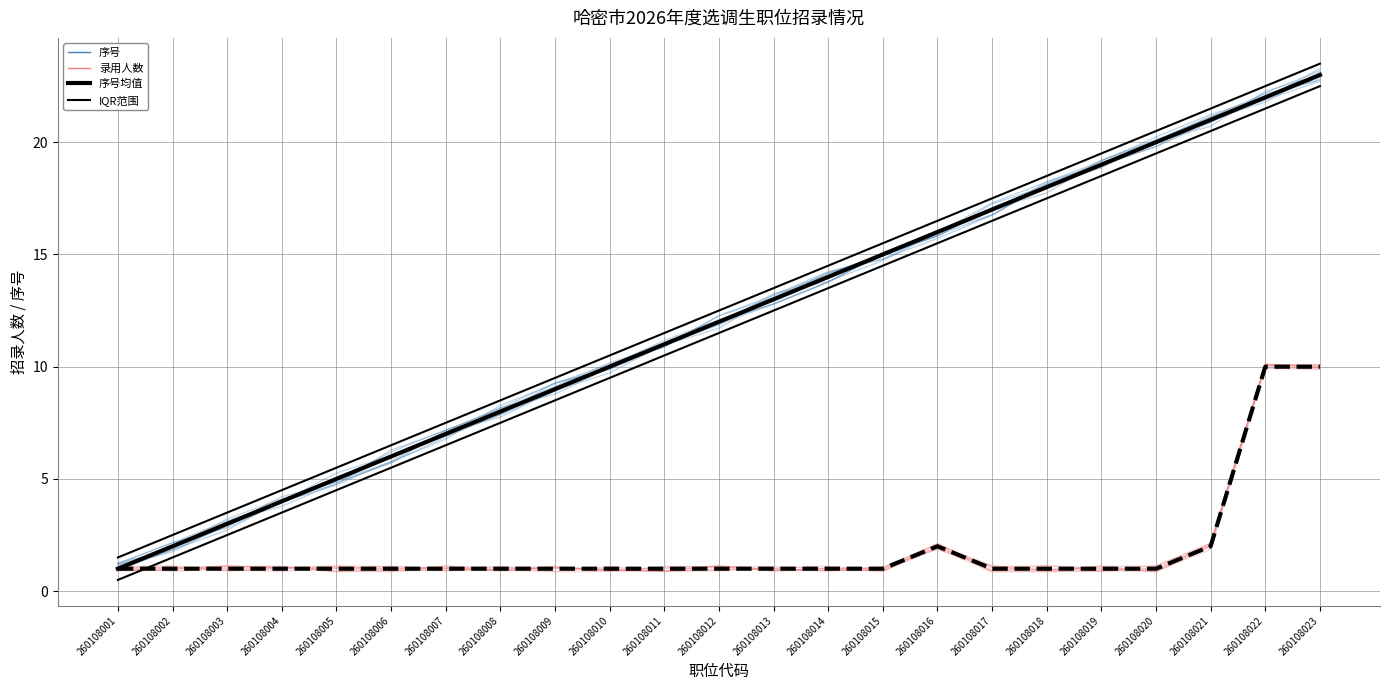

Rank the series by their maximum value, from highest to lowest.

IQR, 序号, 序号均值, 录用人数均值, 录用人数